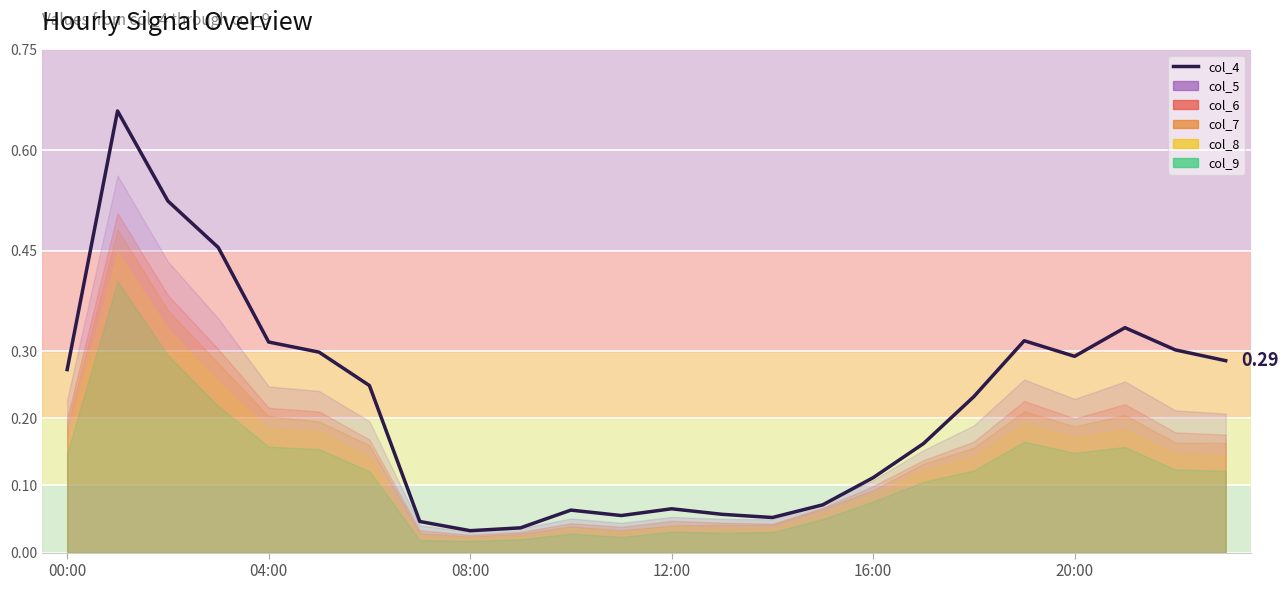

Reading left to right, what are all the values shown in this chart?

0.3	0.7	0.5	0.5	0.3	0.3	0.2	0.0	0.0	0.0	0.1	0.1	0.1	0.1	0.1	0.1	0.1	0.2	0.2	0.3	0.3	0.3	0.3	0.3